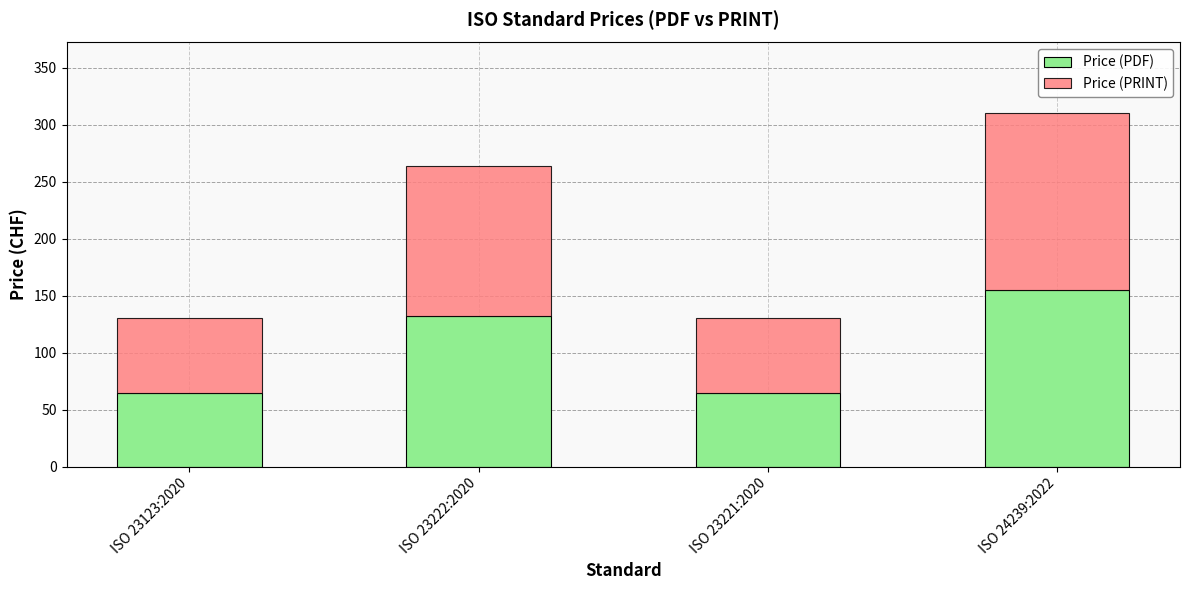

True or false: Price (PDF) has a value of 258 at ISO 24239:2022.

False